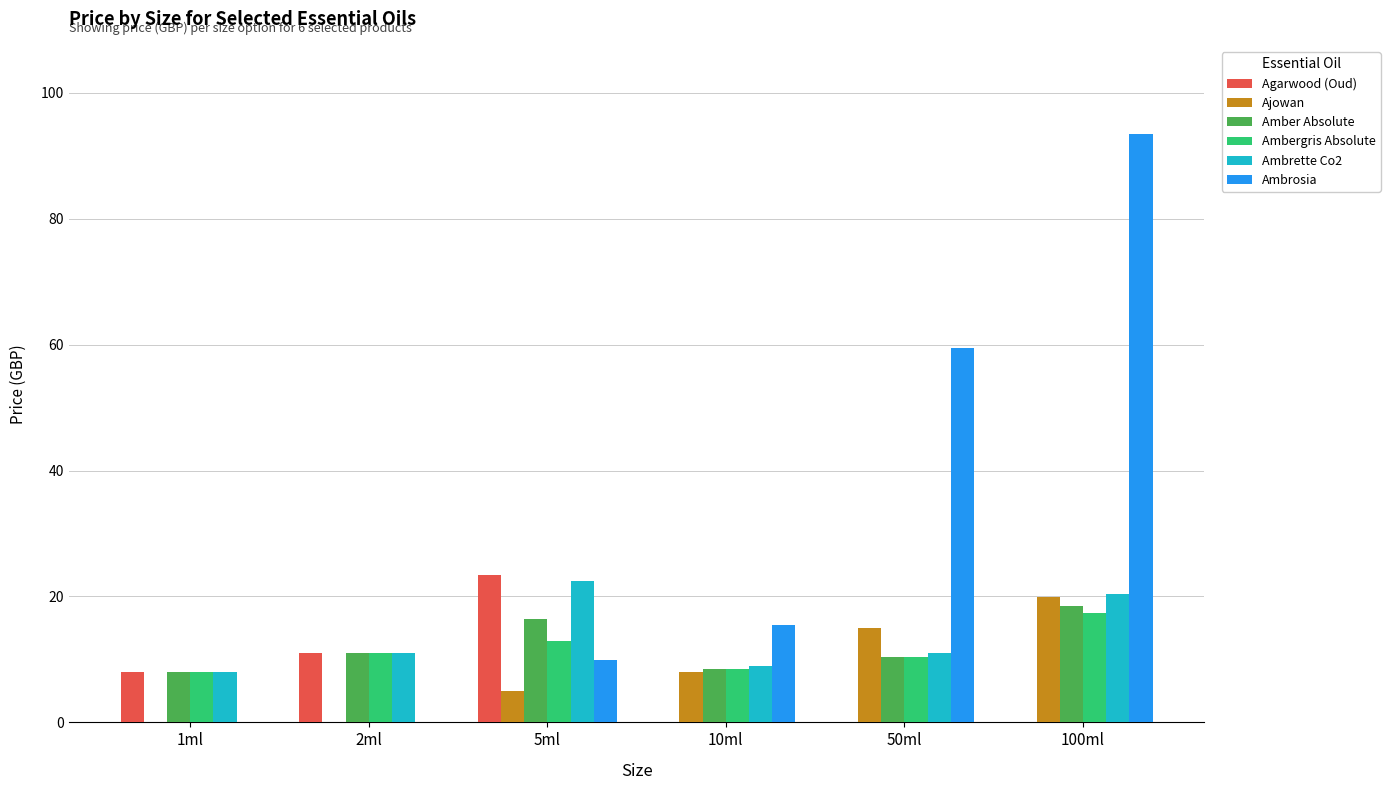

How many groups of bars are there?

6